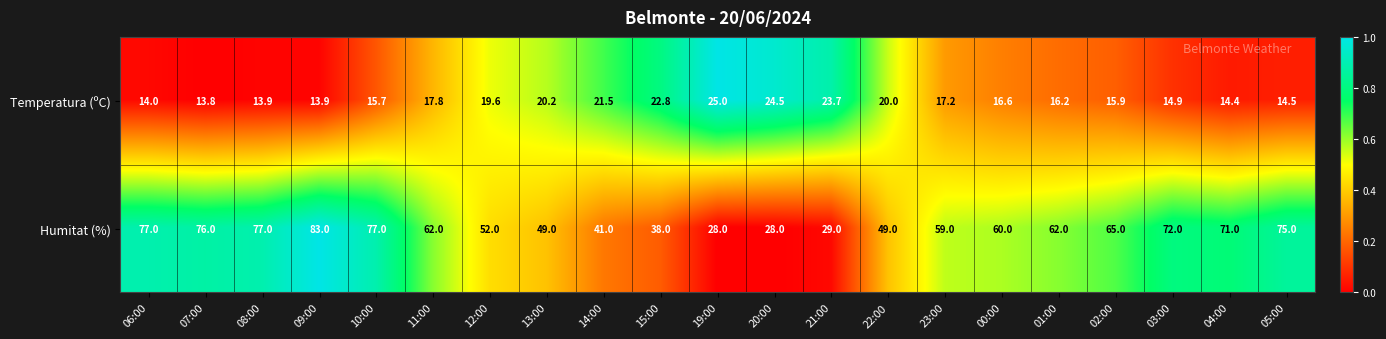

Which label corresponds to the largest value in the chart?

09:00